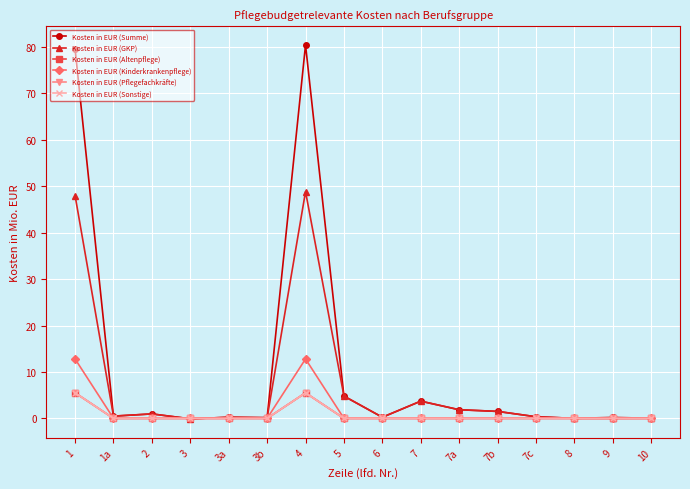

Does the chart have visible grid lines?

Yes